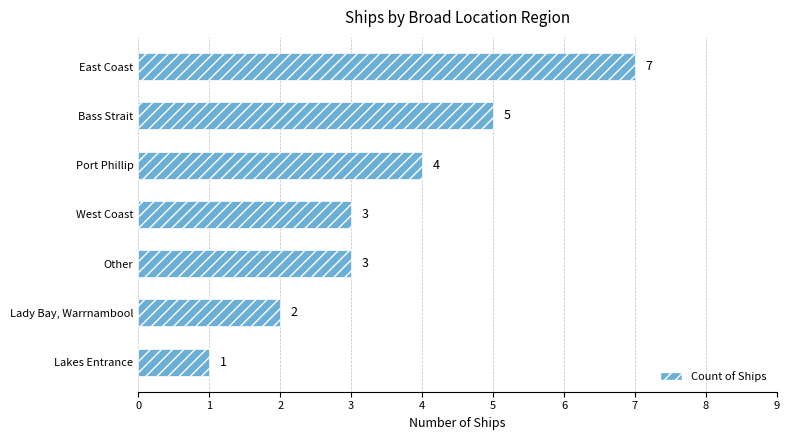

What is the difference between the maximum and minimum values?

6